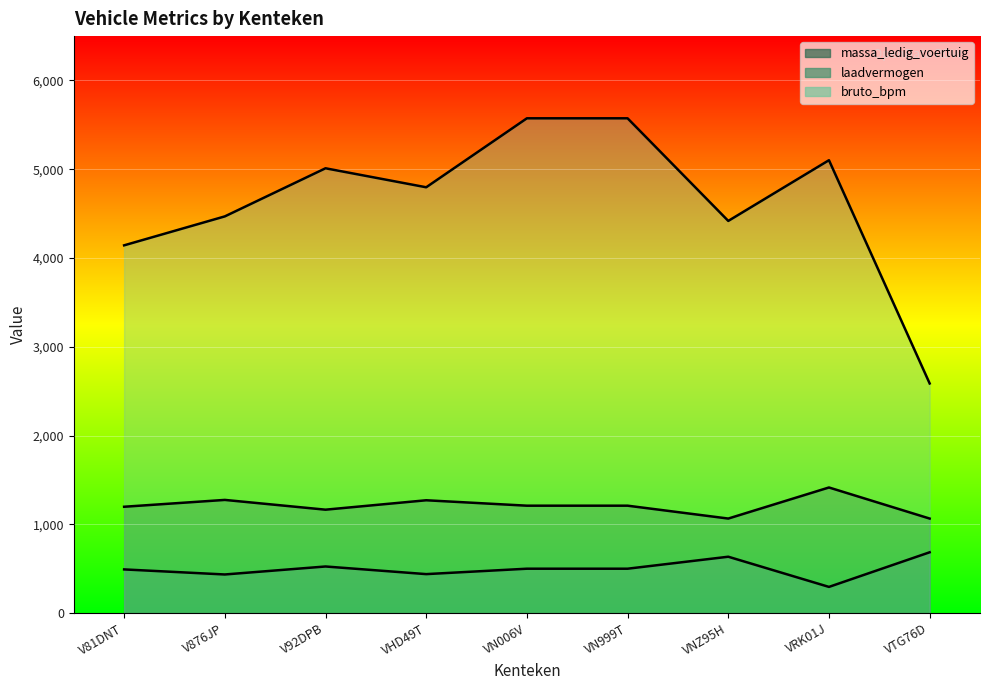

Reading right to left, what are all the values shown in this chart?

massa_ledig_voertuig: 1065	1415	1065	1210	1210	1271	1165	1275	1198
laadvermogen: 685	295	635	500	500	439	525	435	492
bruto_bpm: 2587	5102	4418	5574	5574	4797	5011	4469	4143